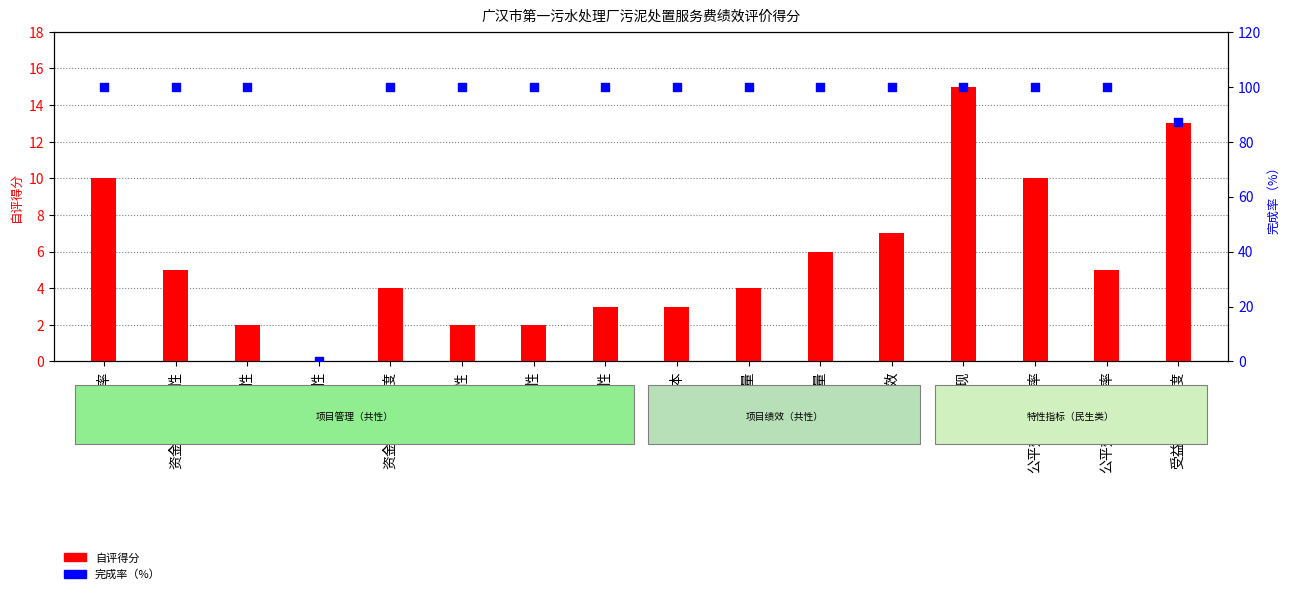

What is the total value across all series at 完成数量?

104